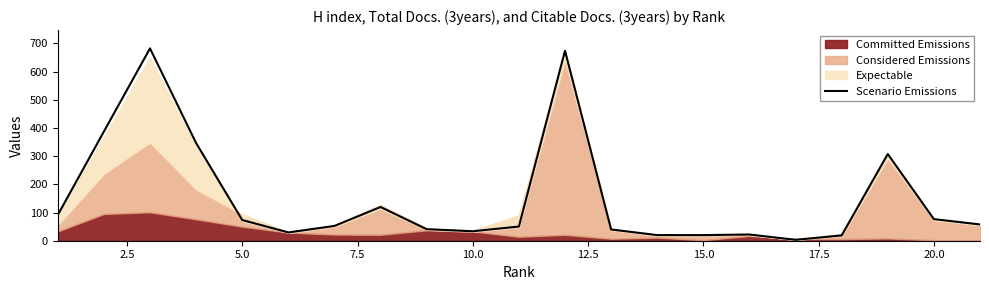

What is the maximum value for Scenario Emissions?

682.5